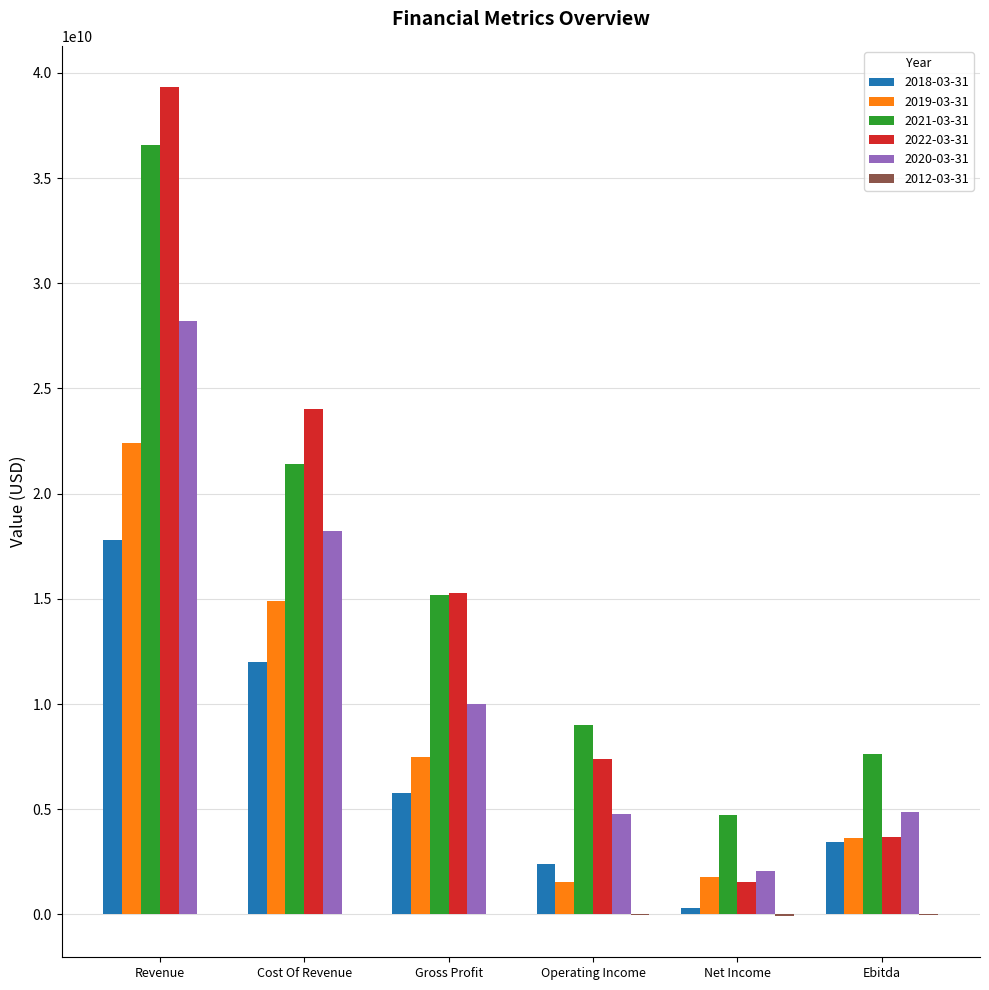

The value of 2020-03-31 at Revenue is 28202700000. True or false?

True